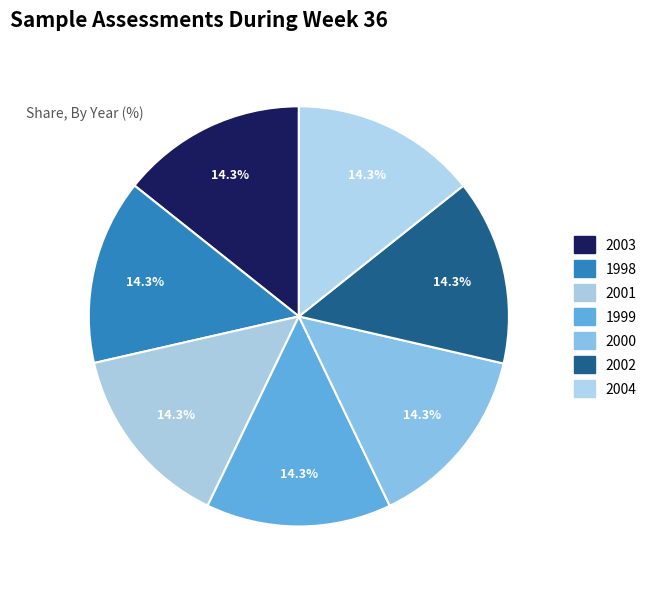

How many segments does this pie chart have?

7